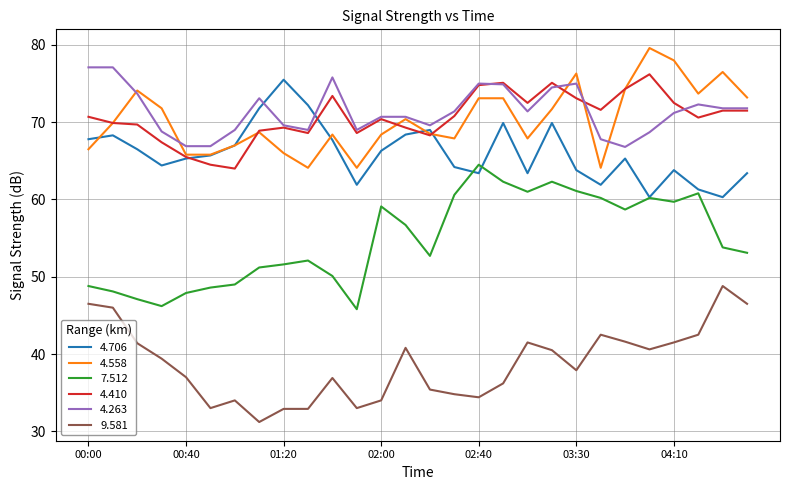

True or false: 9.581 and 4.410 intersect in this chart.

False